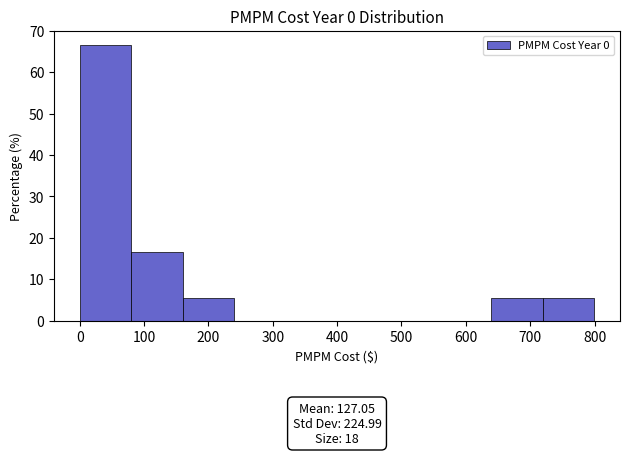

Which range on the x-axis has the tallest bar?

0 to 80